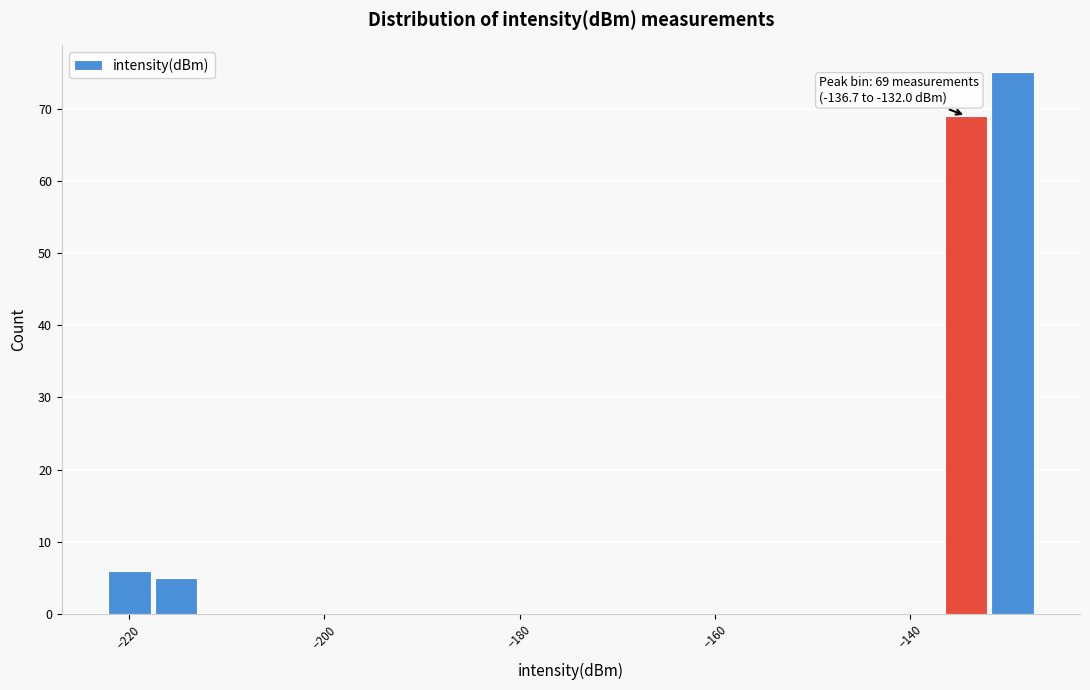

Read against the x-axis, roughly where is the centre of the tallest bar?

-130